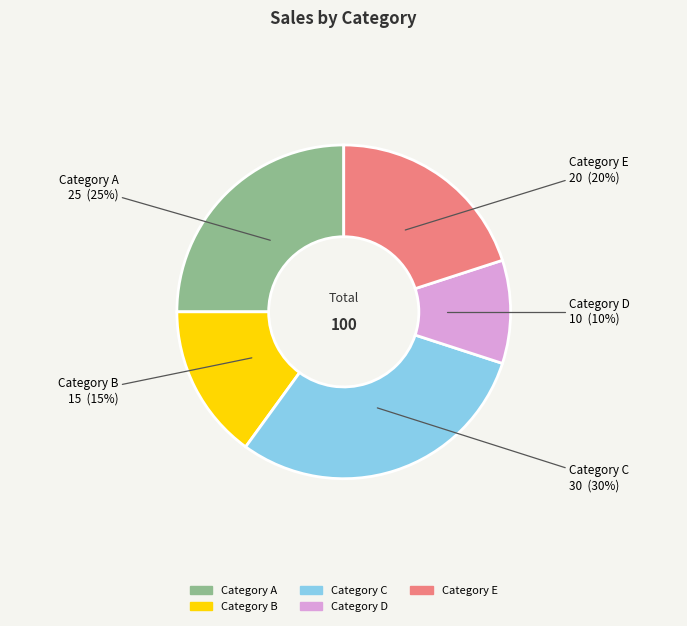

How many segments does this pie chart have?

5